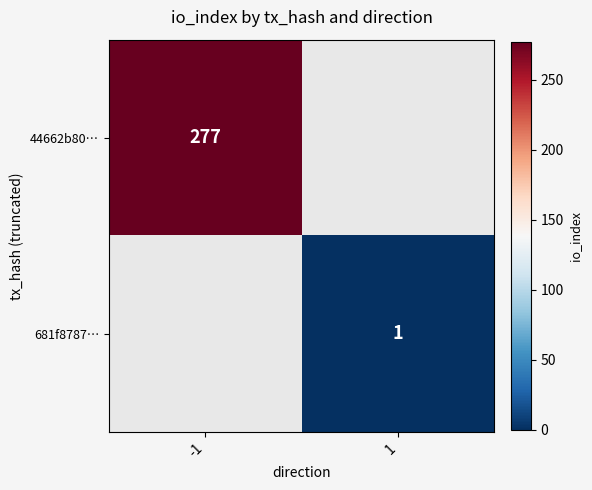

At which category is the sum across all series the highest?

-1